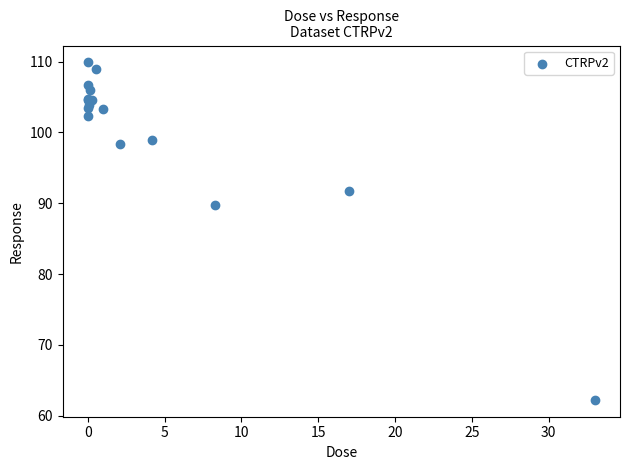

What Y value in the scatter plot is closest to 86?

89.7